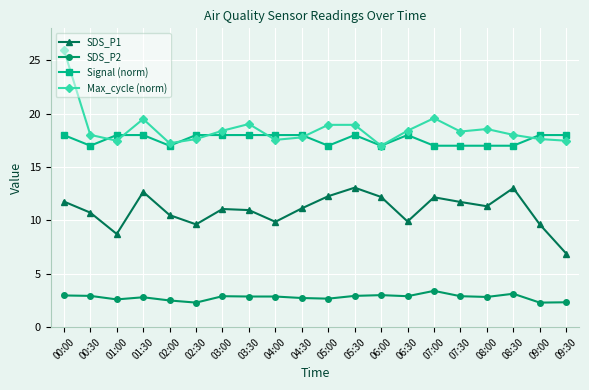

Rank the series by their maximum value, from lowest to highest.

SDS_P2, SDS_P1, Signal (norm), Max_cycle (norm)